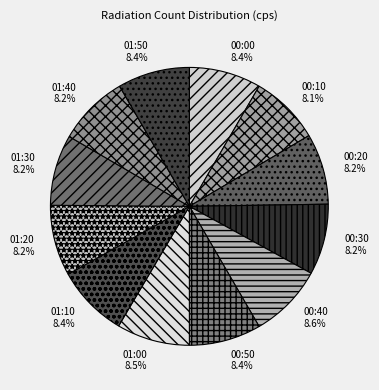

What is the ratio of the value at 01:40 to the value at 00:50?

1.0